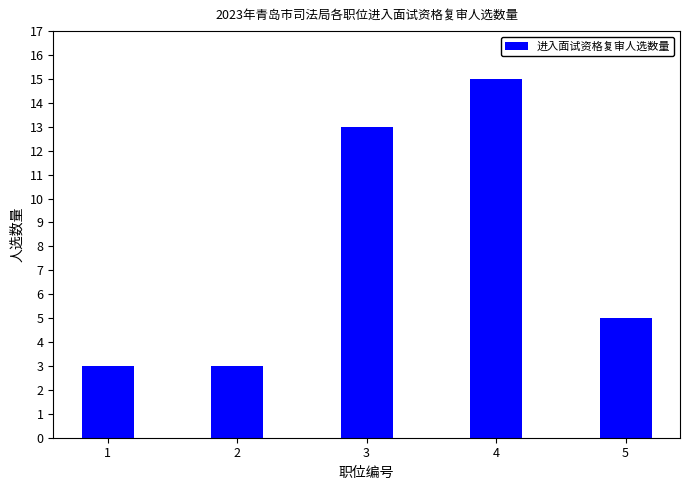

Reading right to left, list all the values displayed in this chart.

5=5	4=15	3=13	2=3	1=3